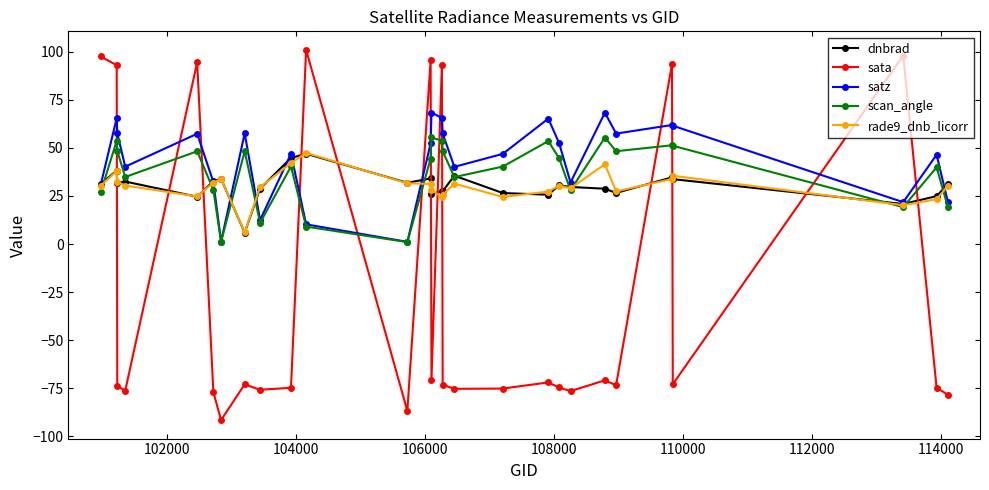

What is the average value of the scan_angle series?

37.1